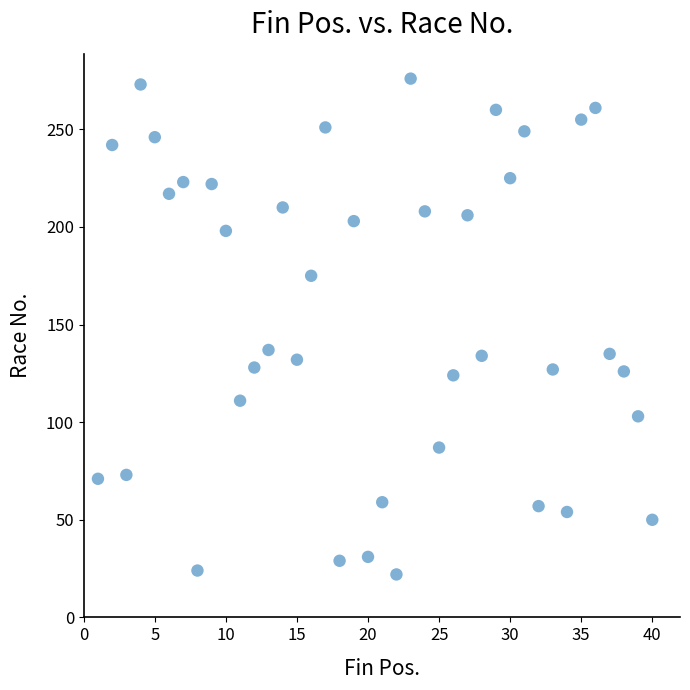

What is the range of Y values (max minus min)?

254